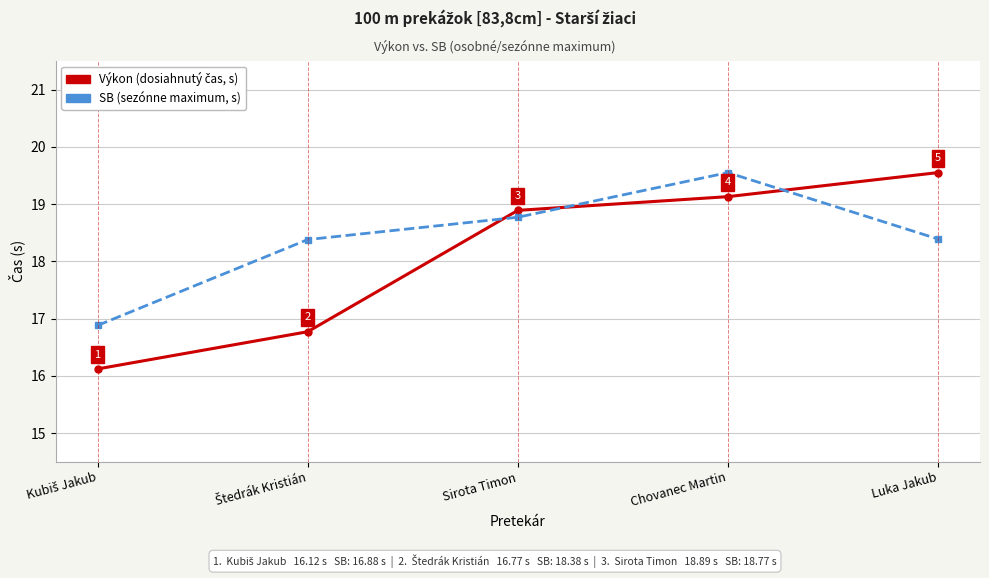

What position from the left is Luka Jakub?

5